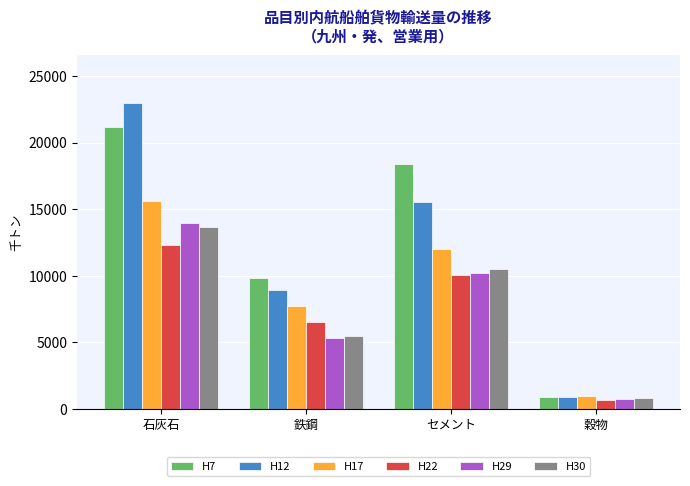

What is the average value of the H17 series?

9101